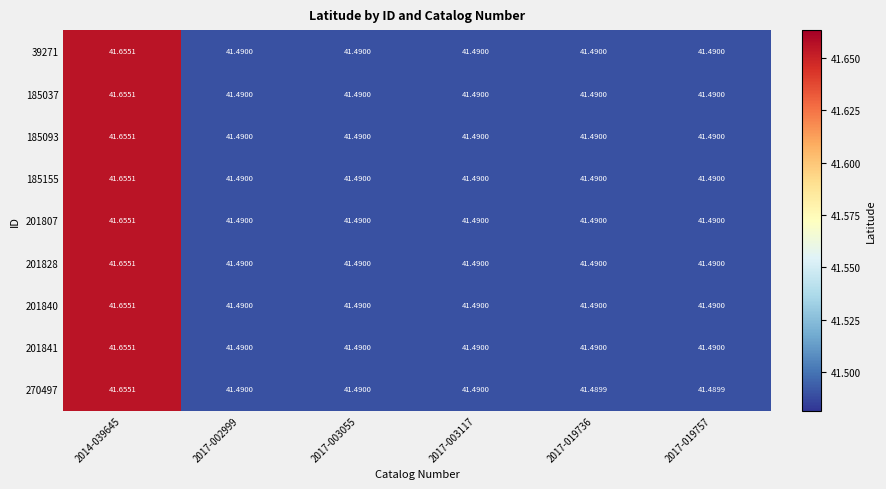

Is the value of 201828 at 2014-039645 greater than the value of 185093 at 2017-019757?

Yes